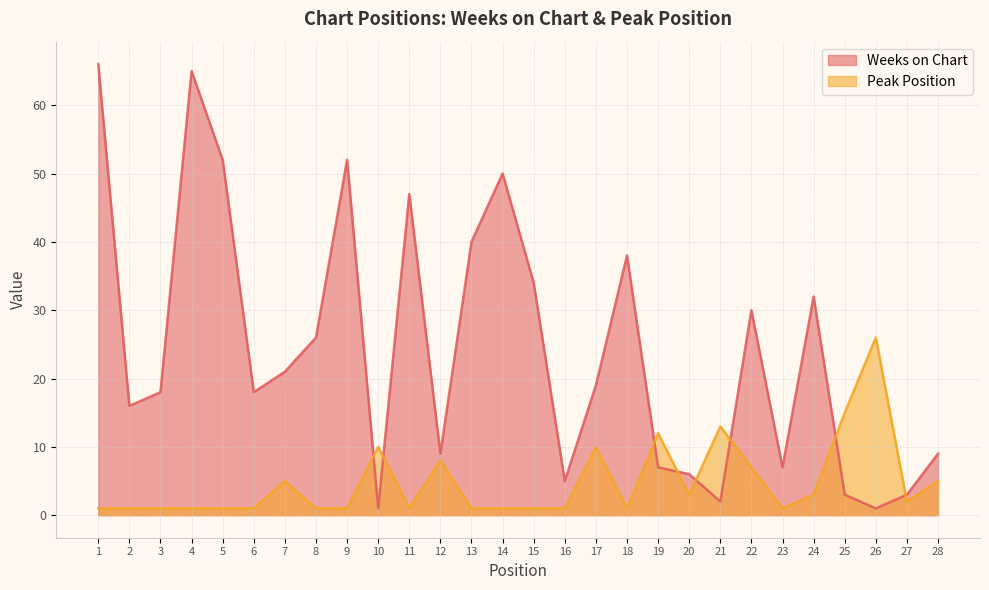

What is the sum of all Peak Position values?

134